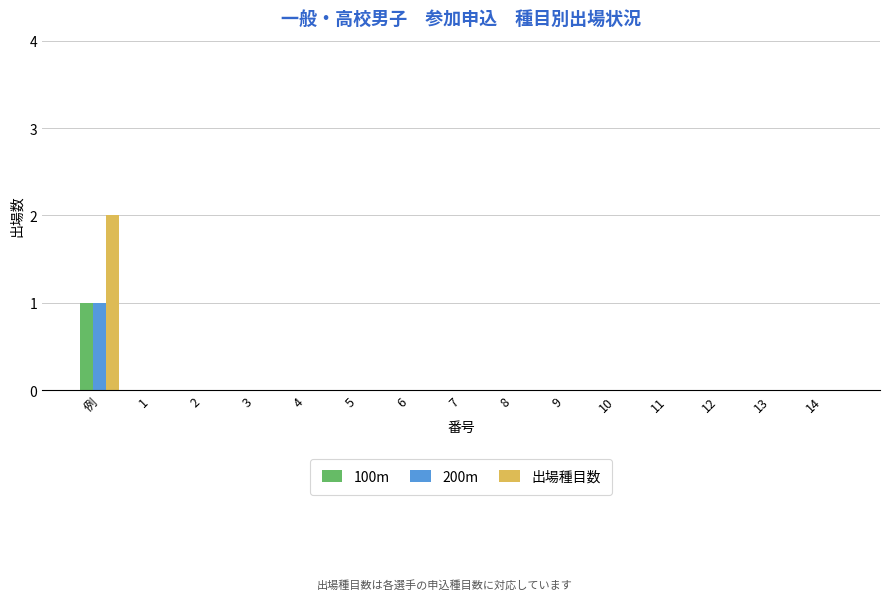

Are the bars grouped side by side (vs. stacked)?

Yes